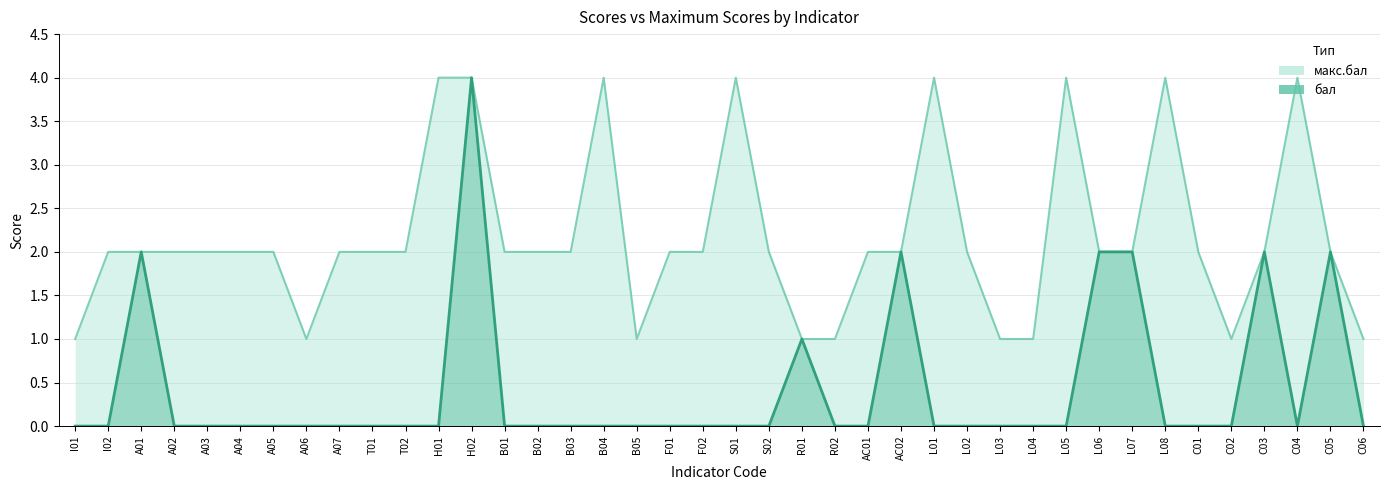

The value of бал at B03 is -2. True or false?

False